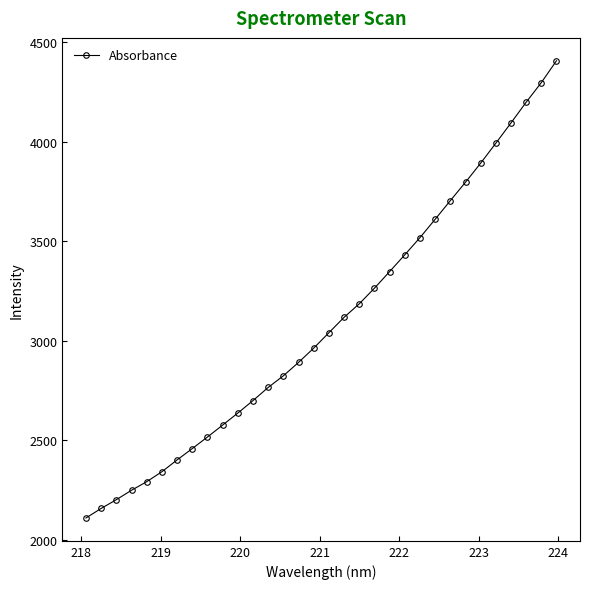

What is the maximum value shown in the chart?

4407.7